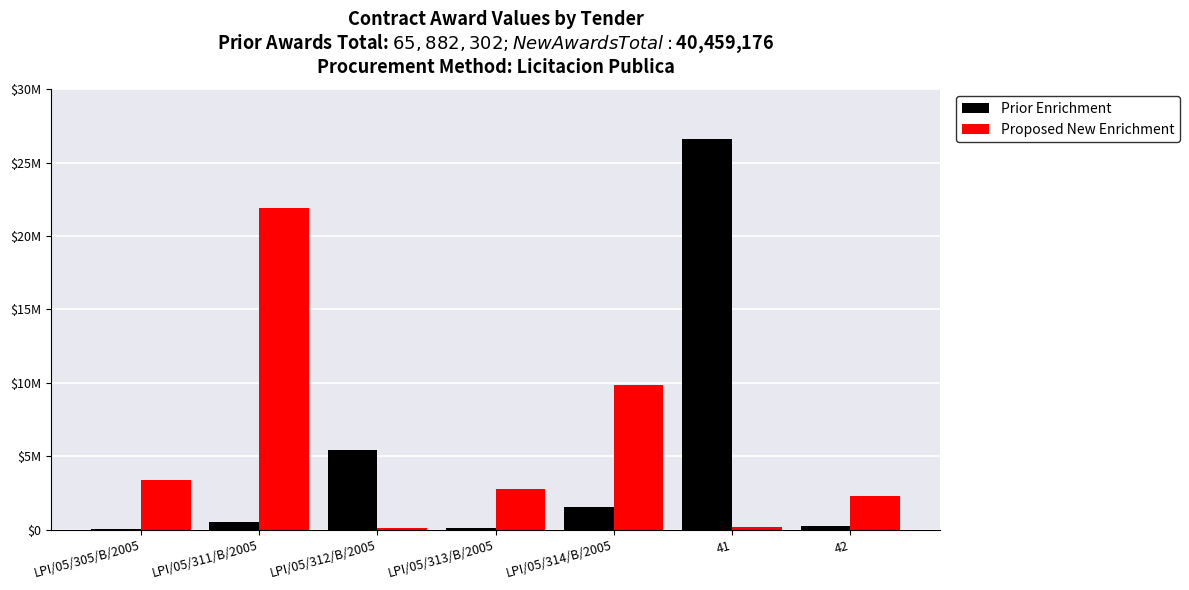

Read the Prior Enrichment value at LPI/05/314/B/2005.

1530700.0